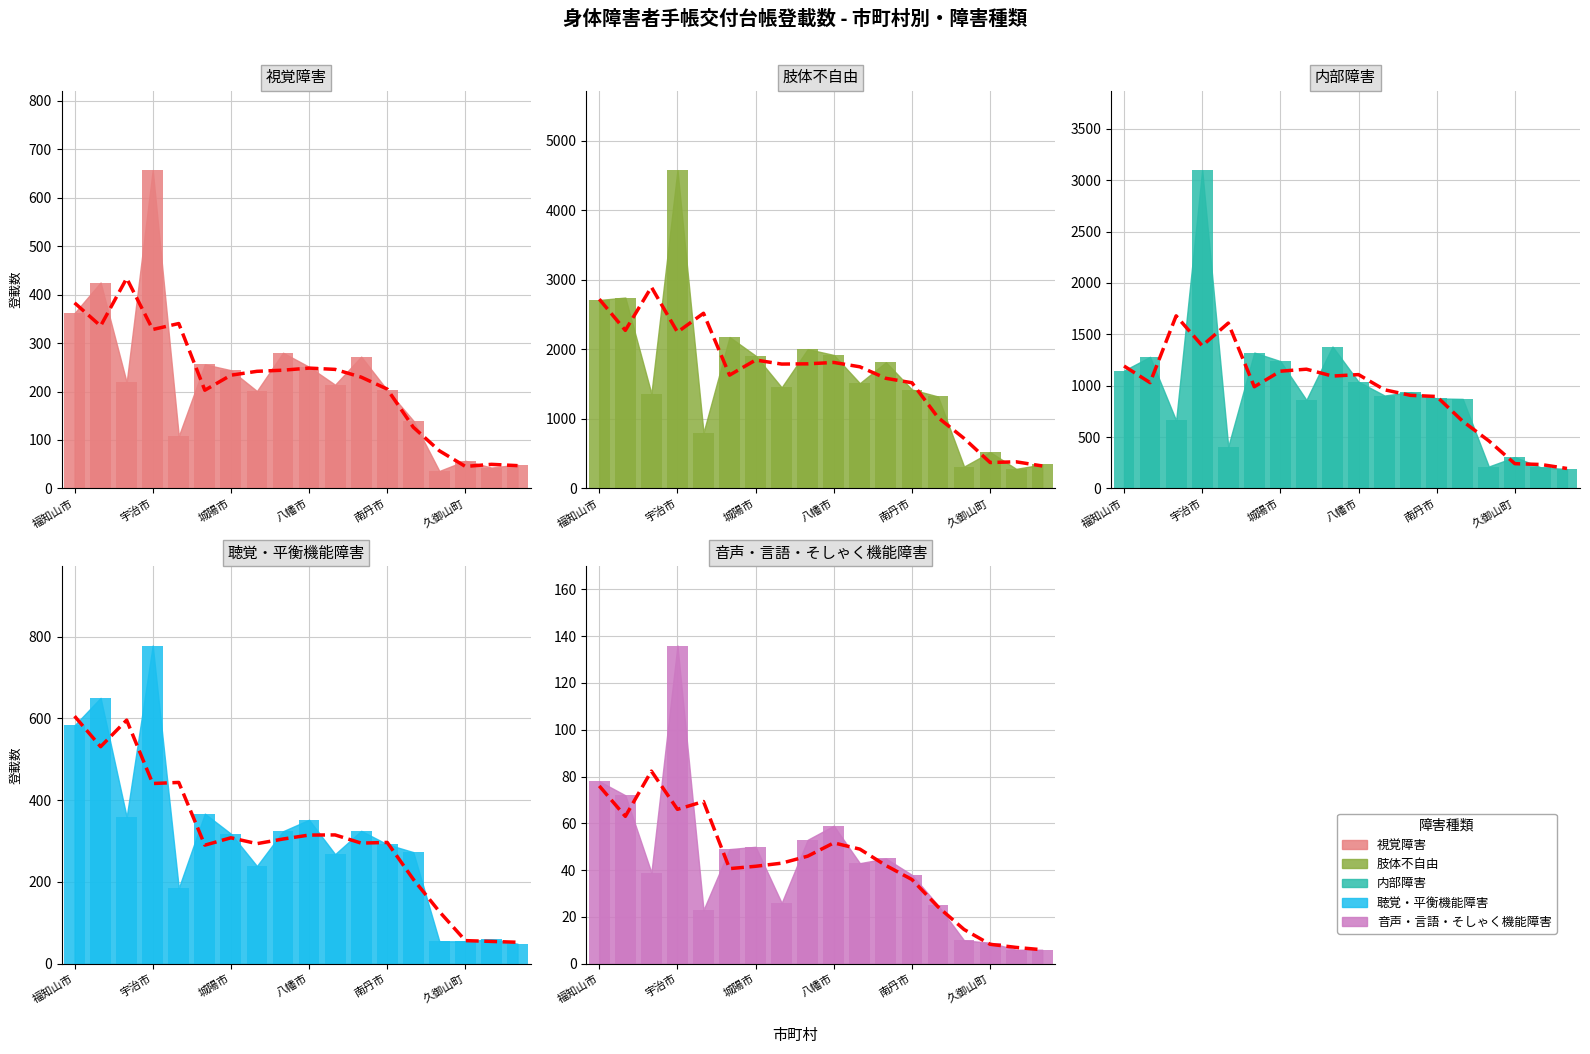

At which label does 聴覚・平衡機能障害 reach its peak?

宇治市